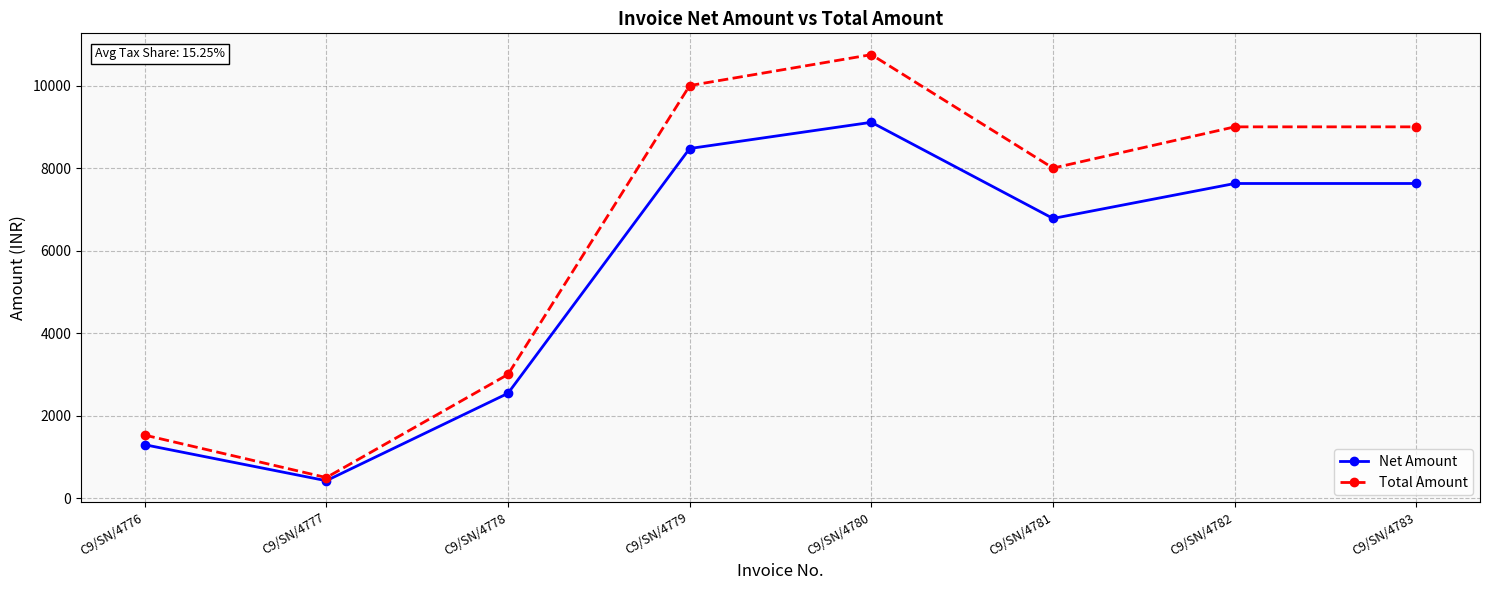

What is the sum of the Total Amount values at C9/SN/4780 and C9/SN/4776?

12280.0